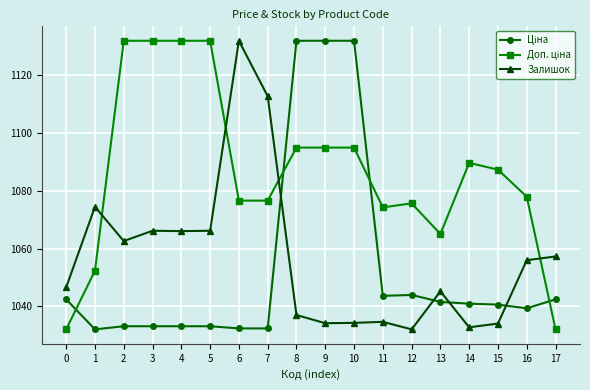

What is the smallest value displayed?

1032.0